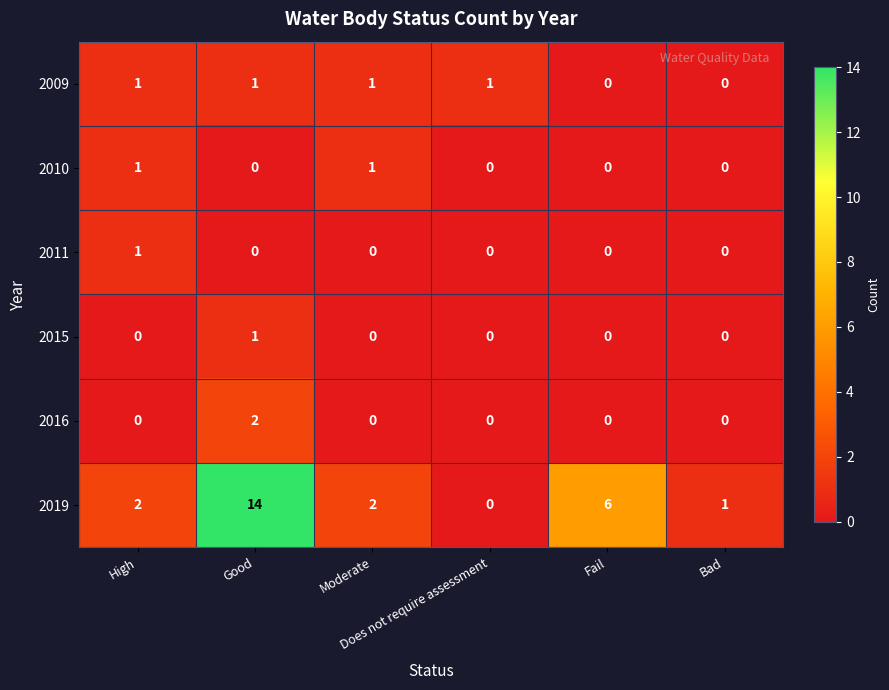

What is the average value of the 2019 series?

4